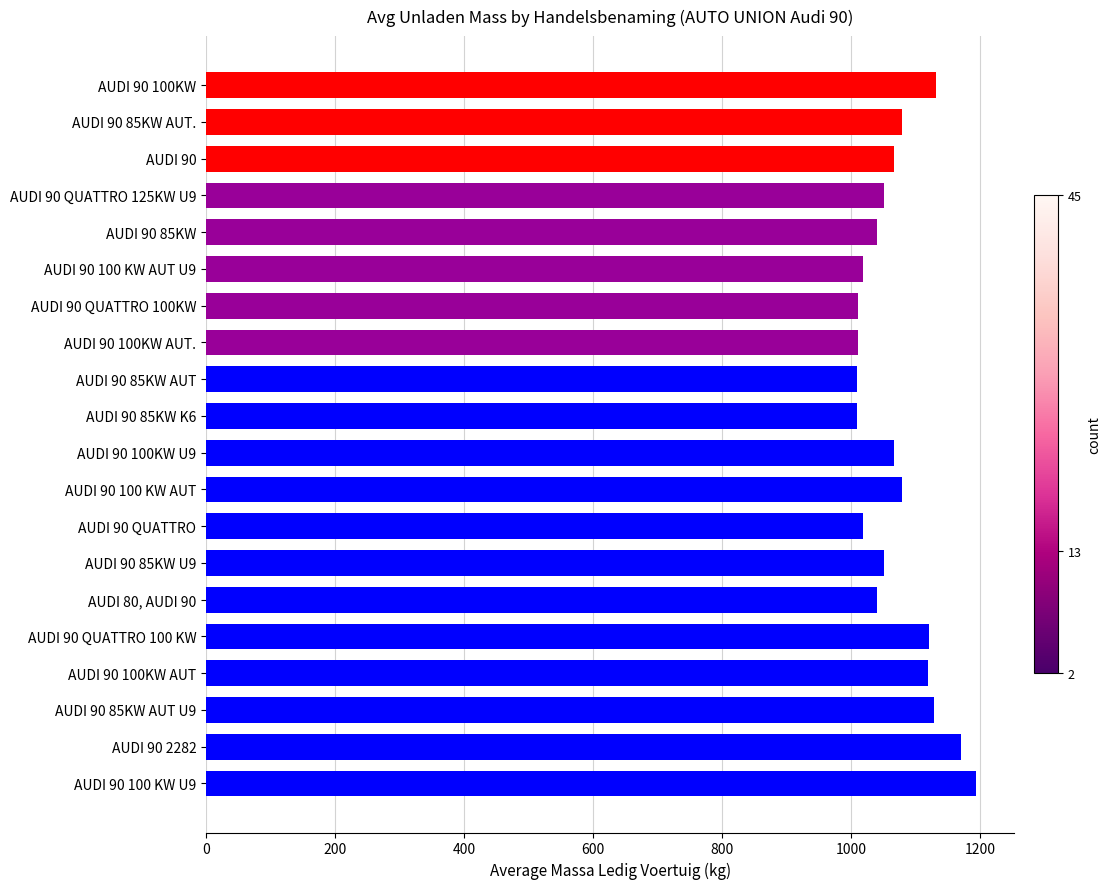

How many distinct data groups are displayed?

1